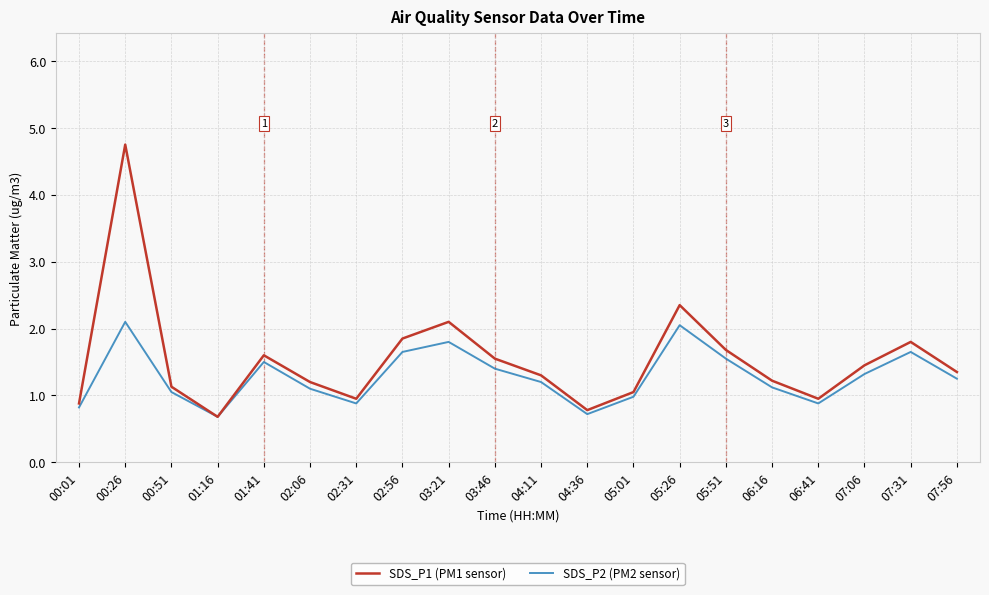

What is the difference between the maximum and minimum values in the SDS_P1 (PM1 sensor) series?

4.1